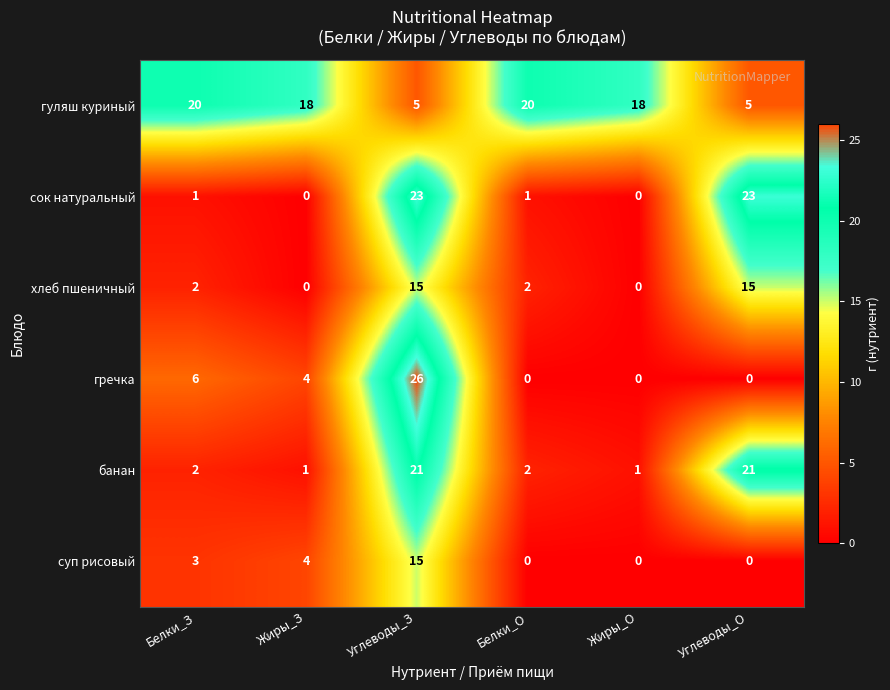

What is the spread (max minus min) of values at Углеводы_О?

23